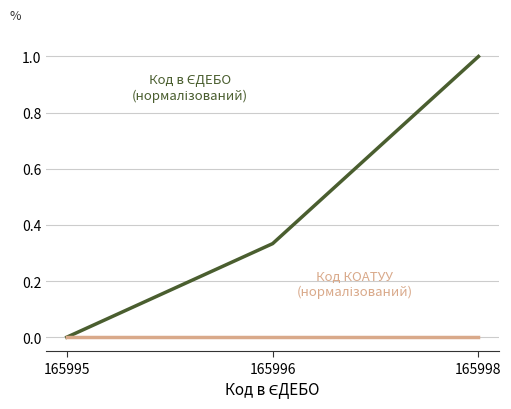

Is this an area chart (filled region under the line)?

No